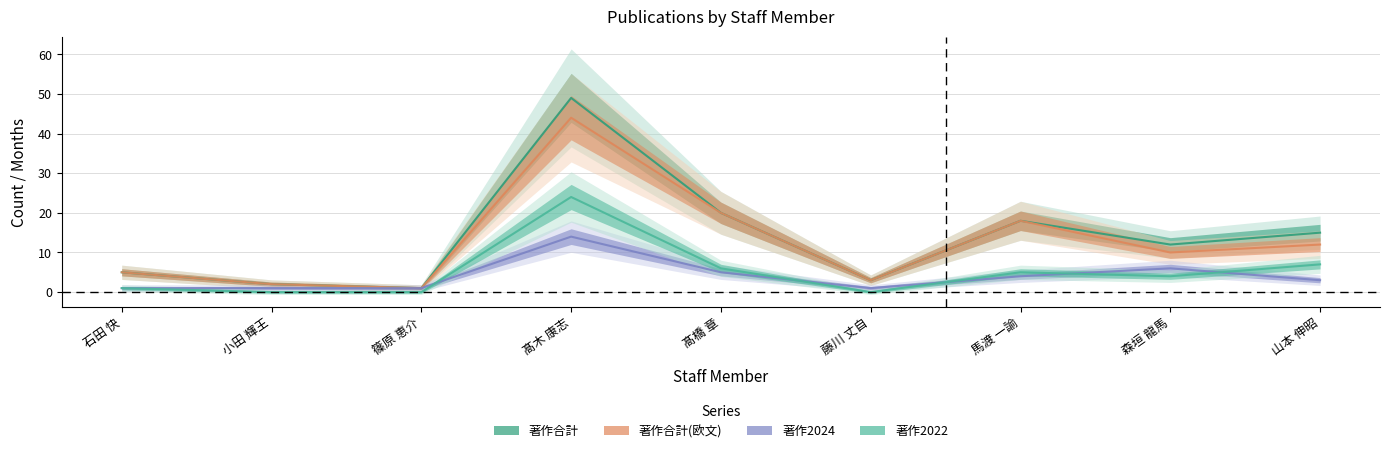

What is the sum of all 著作合計(欧文) values?

115